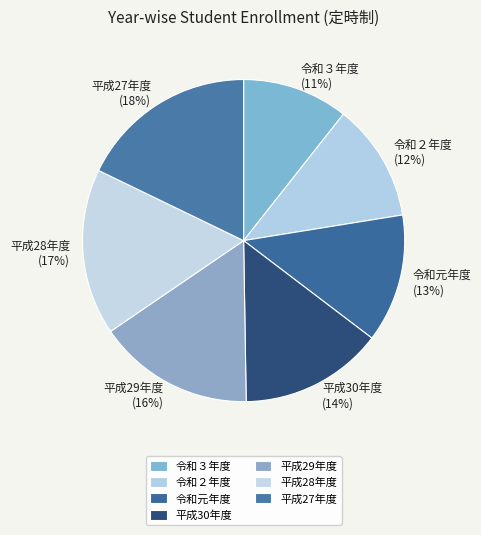

How many segments does this pie chart have?

7